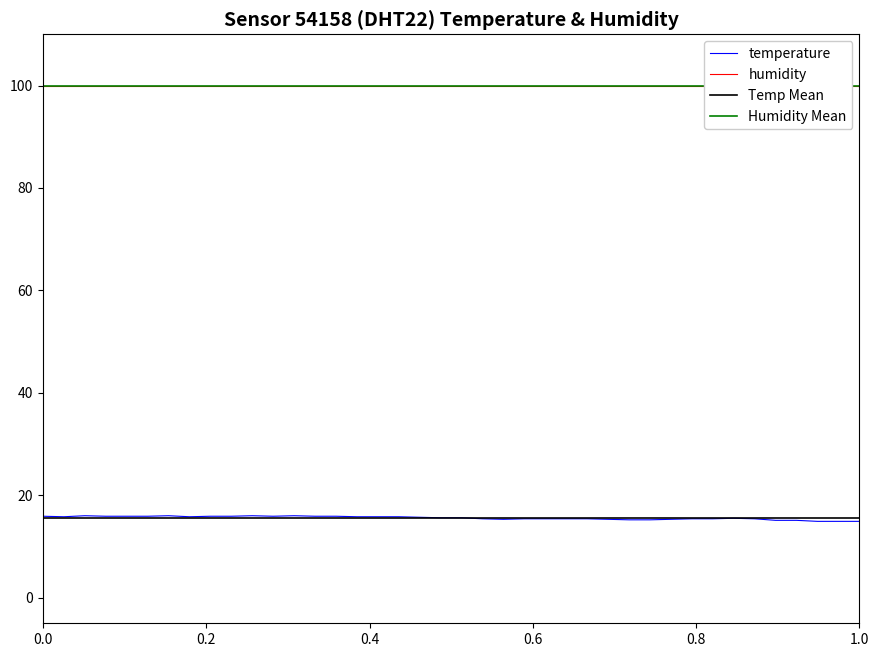

How many intersections are there between Temp Mean and temperature?

1